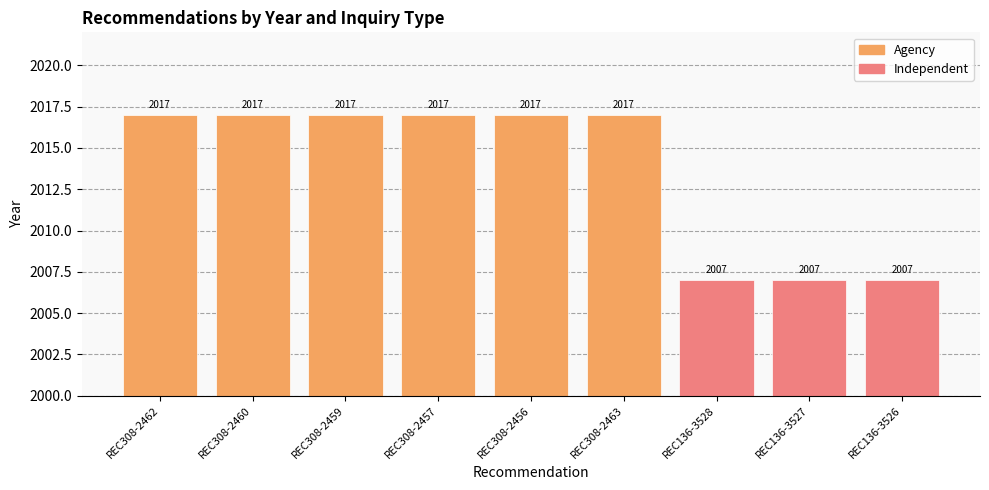

What is the label of the 6th bar from the right?

REC308-2457